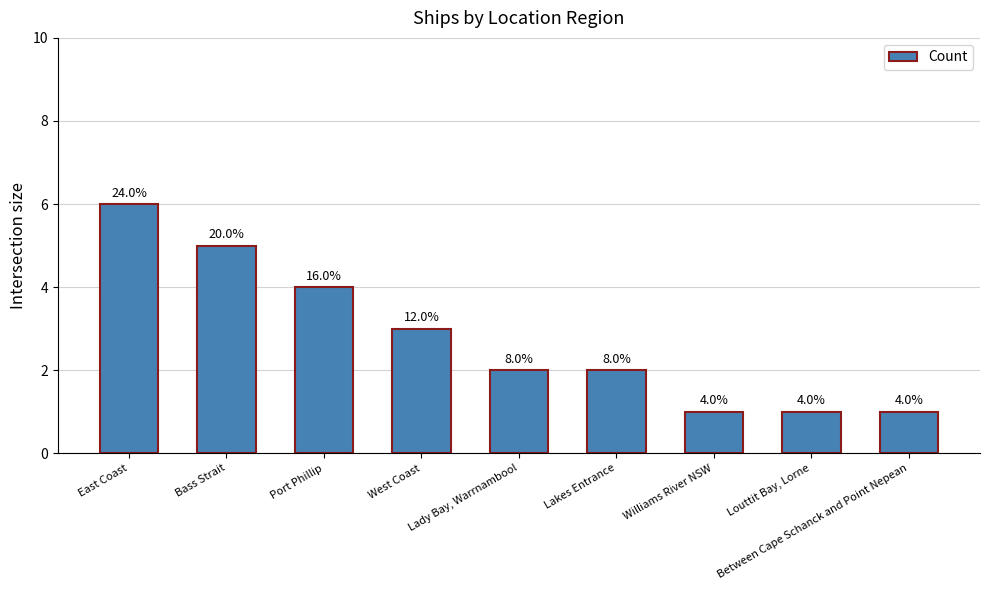

The chart shows a value of 1 at Williams River NSW. True or false?

False